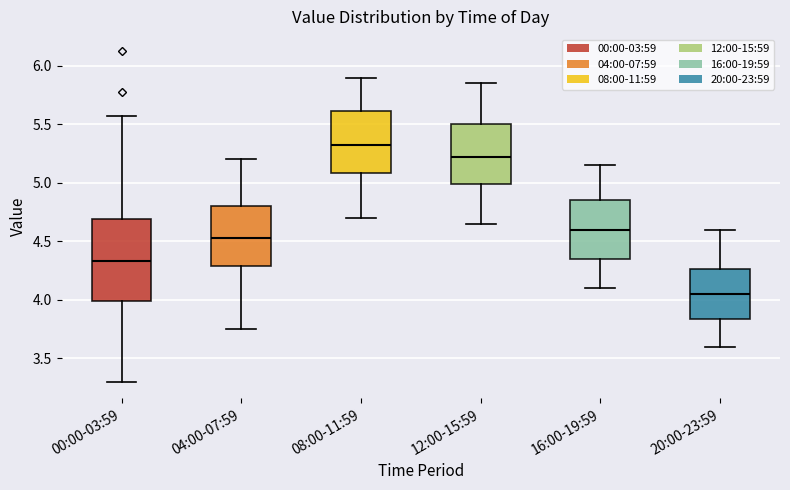

Reading left to right, transcribe this box plot: for each box, give where its median line is, the range the box spans, and where its two whiskers end, as read against the y-axis. The values are not printed on the chart, so give them approximately, as read against the axis.

00:00-03:59: median 4.35, box 4.00 to 4.70, whiskers 3.30 to 5.55
04:00-07:59: median 4.55, box 4.30 to 4.80, whiskers 3.75 to 5.20
08:00-11:59: median 5.35, box 5.10 to 5.60, whiskers 4.70 to 5.90
12:00-15:59: median 5.25, box 5.00 to 5.50, whiskers 4.65 to 5.85
16:00-19:59: median 4.60, box 4.35 to 4.85, whiskers 4.10 to 5.15
20:00-23:59: median 4.05, box 3.85 to 4.25, whiskers 3.60 to 4.60